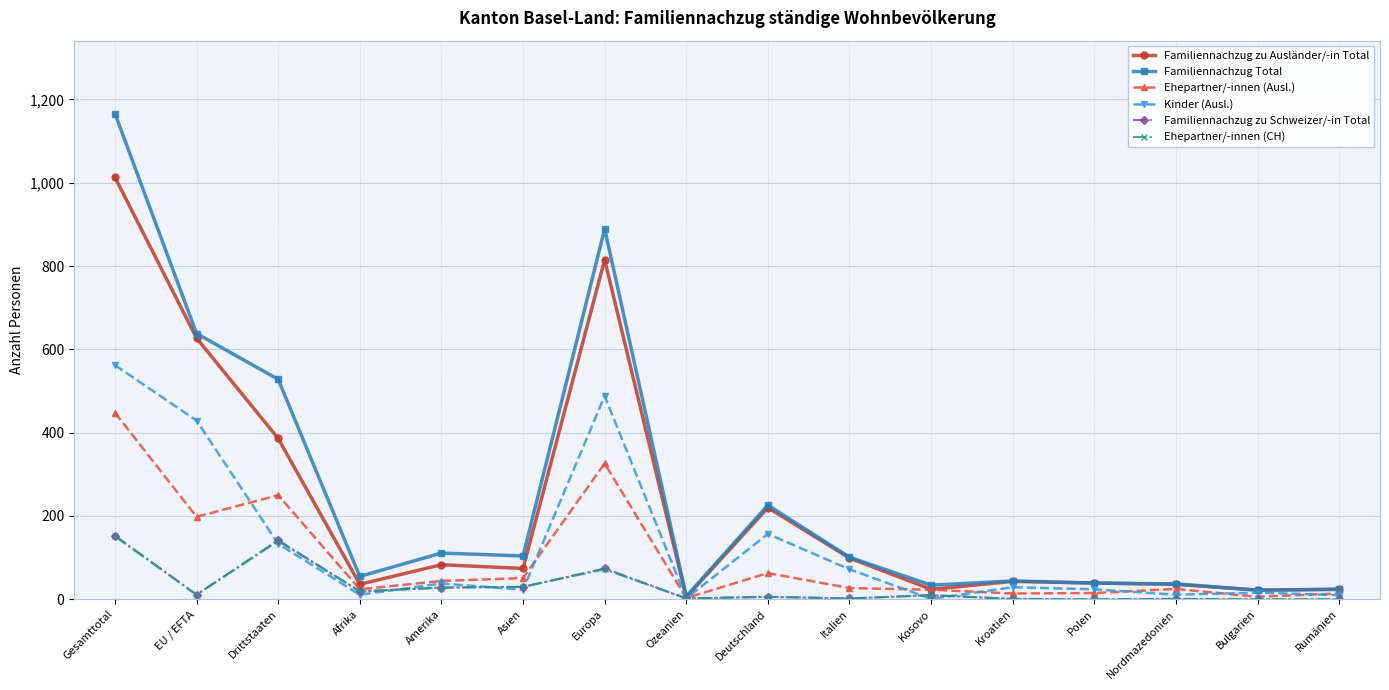

Which series has the widest spread of values?

Familiennachzug Total